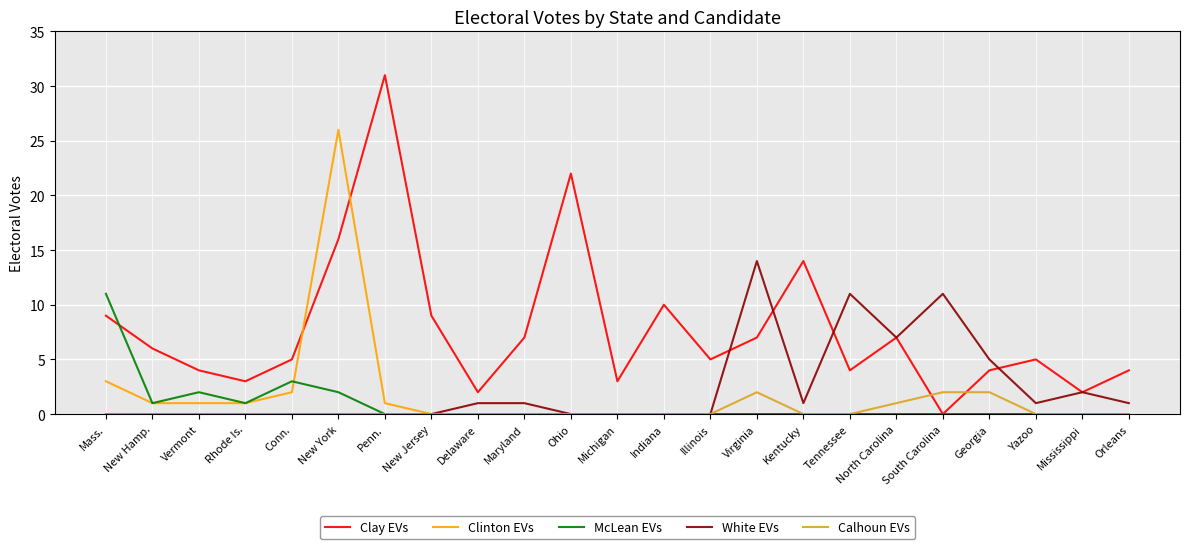

At how many categories does at least one series exceed 8?

10